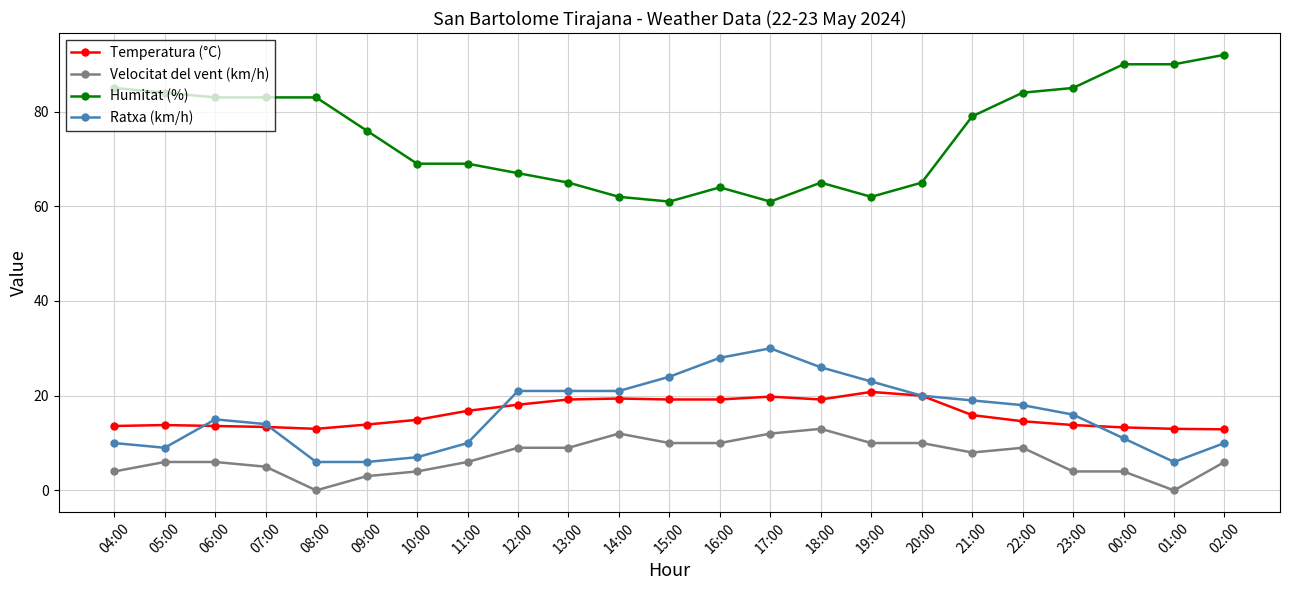

How many data points in Humitat (%) are less than 76?

11